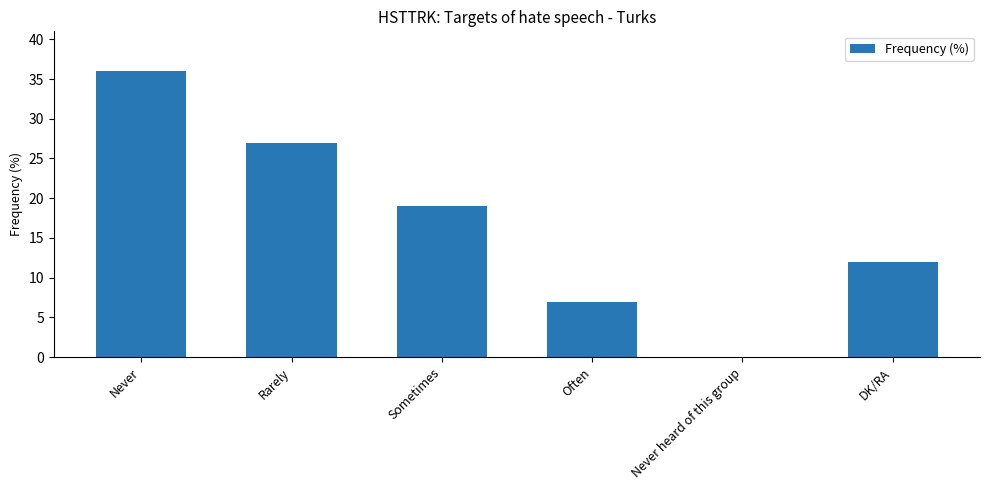

Count the number of categories in the chart.

6